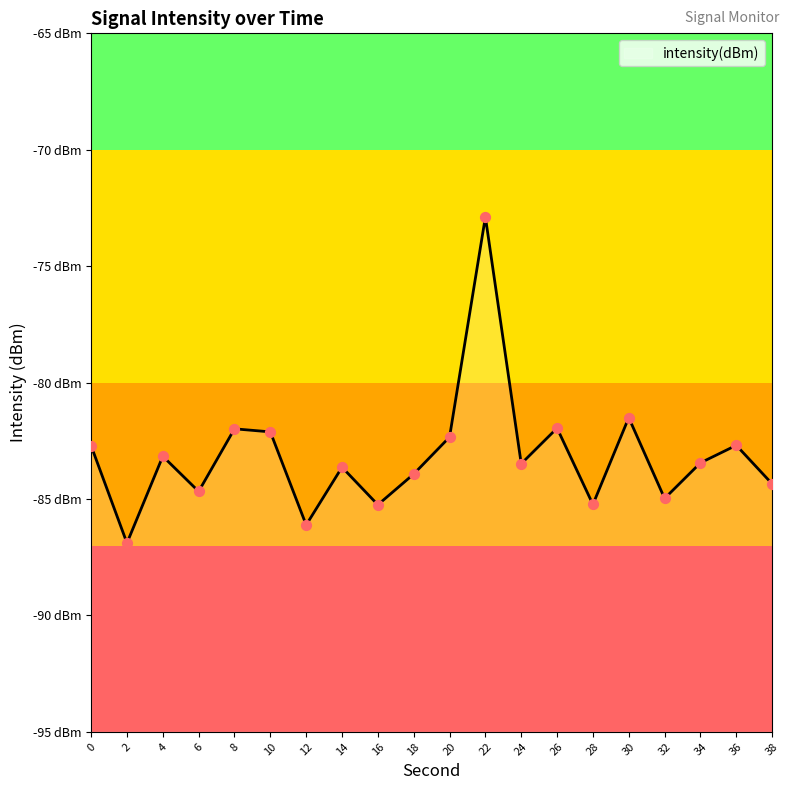

What is the change in value from 8 to 24?

-1.5